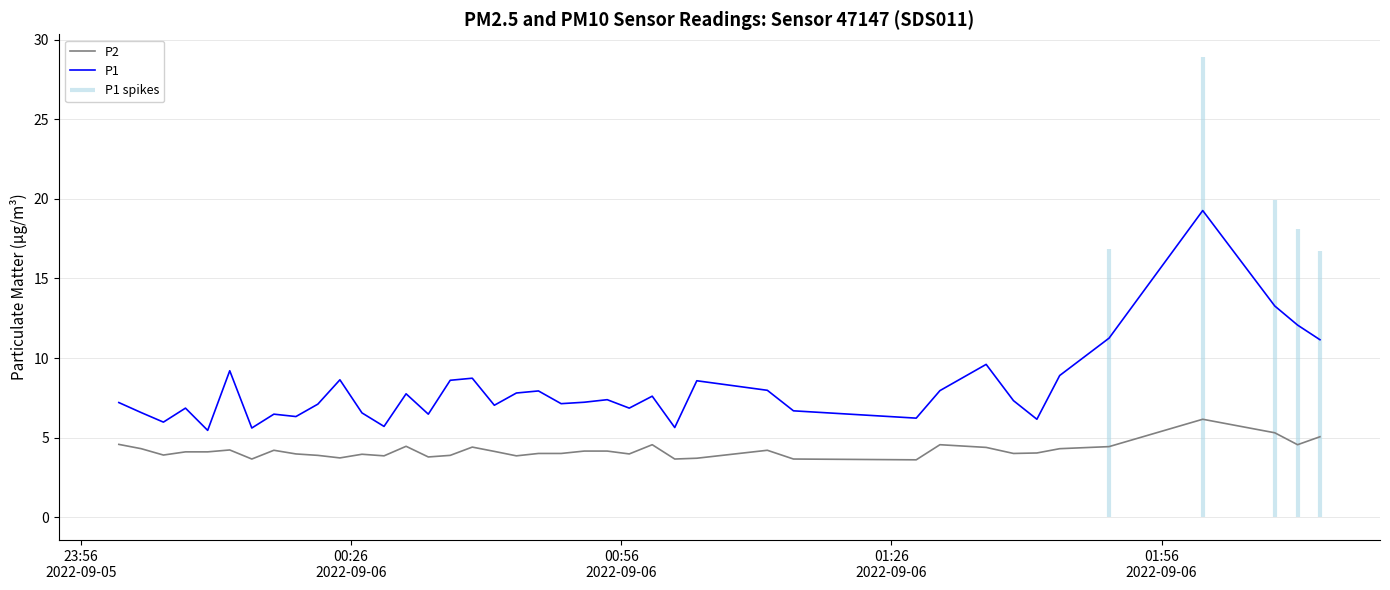

True or false: P2 and P1 intersect in this chart.

False